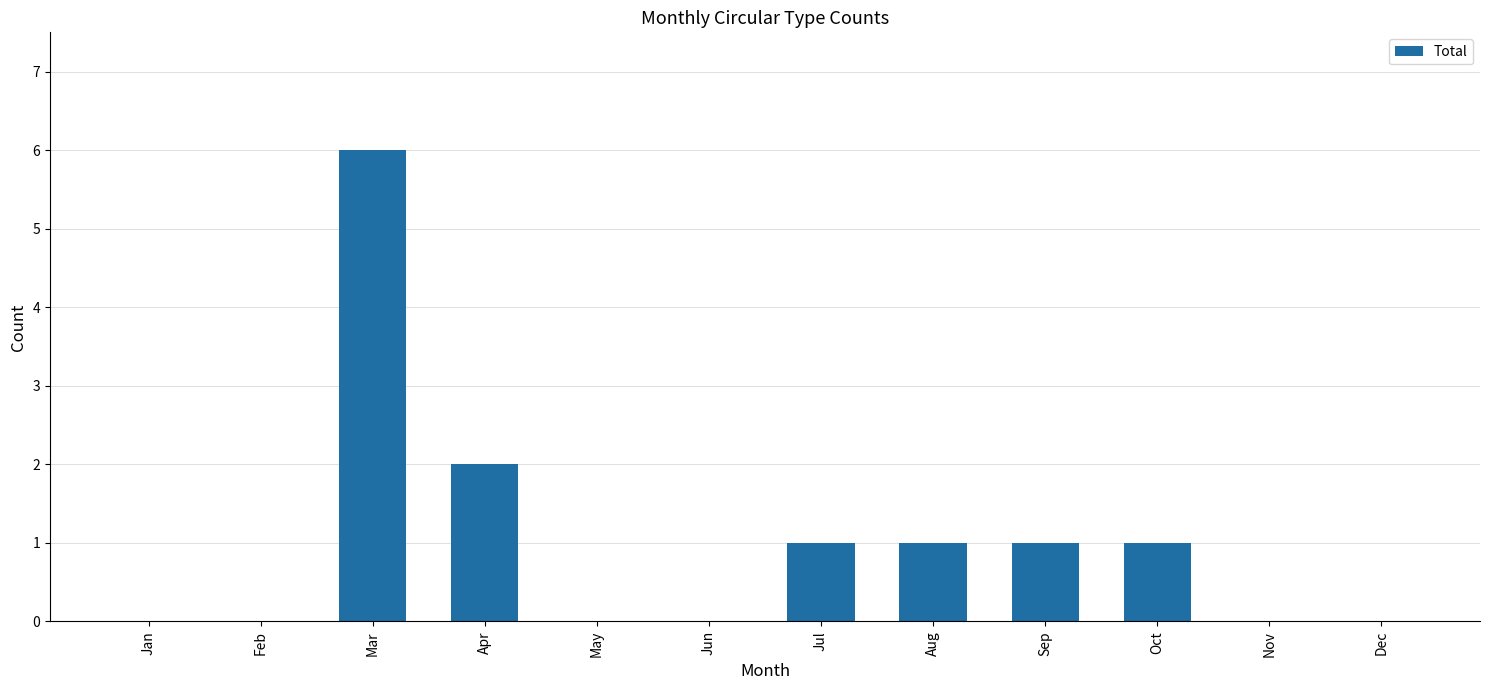

The chart shows a value of 4 at Apr. True or false?

False